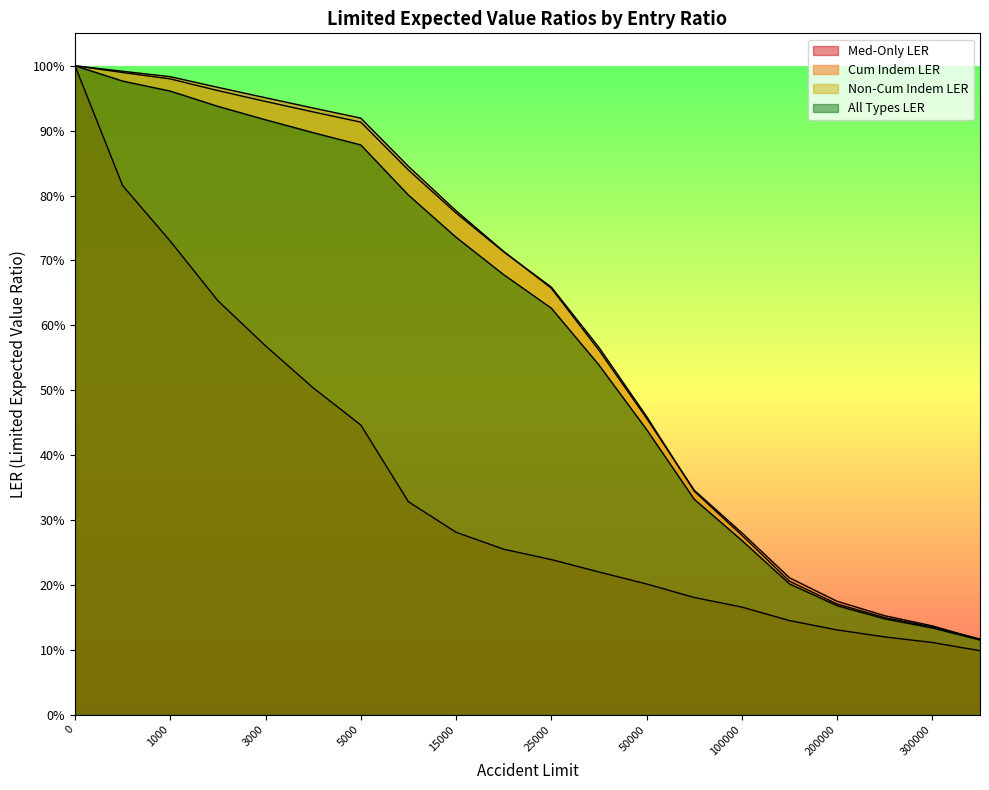

What is the difference between the All Types LER values at 15000 and 2000?

0.2